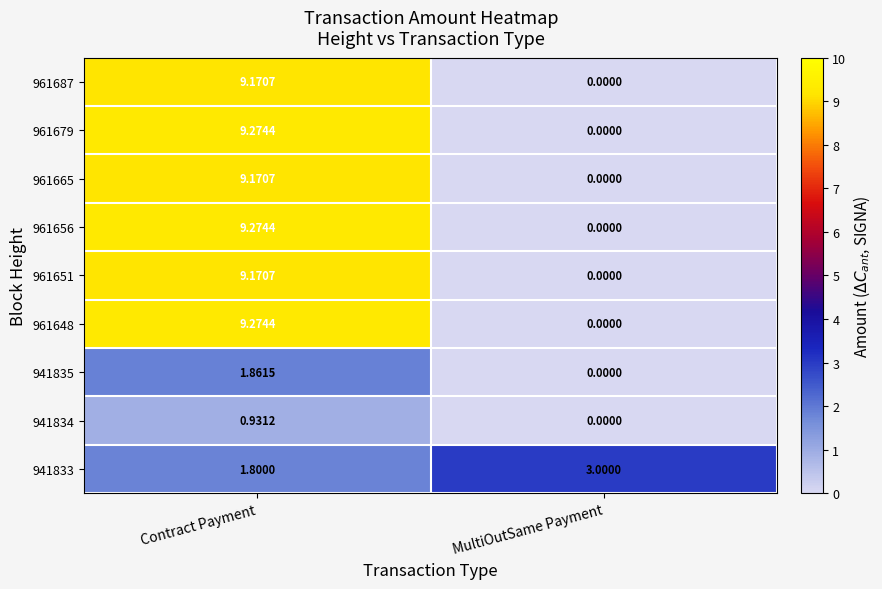

At which label does 941835 reach its minimum?

MultiOutSame Payment